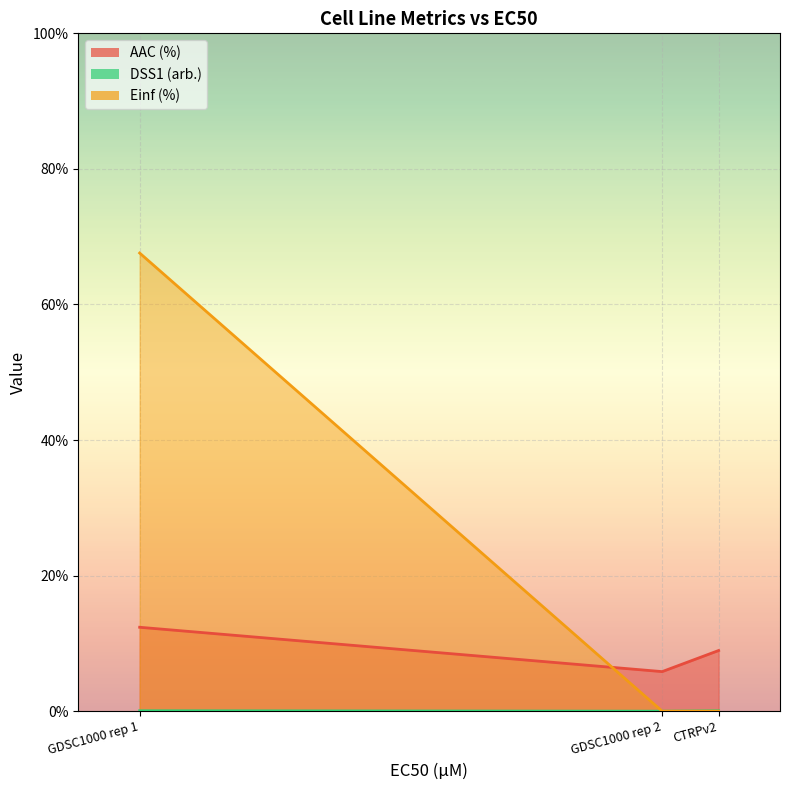

How many values in DSS1 (arb.) are above zero?

2